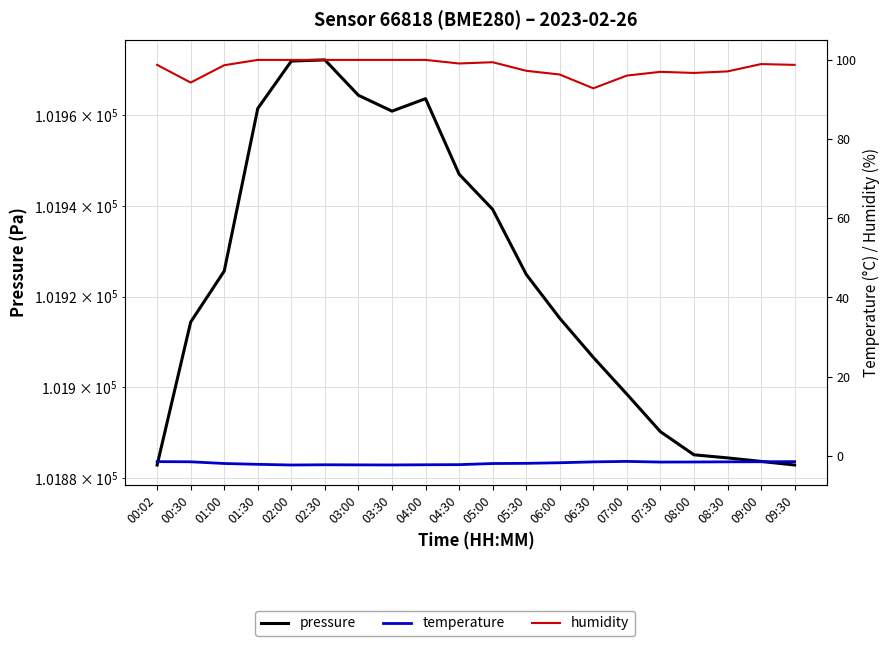

What are all the series names shown in the legend?

pressure, temperature, humidity